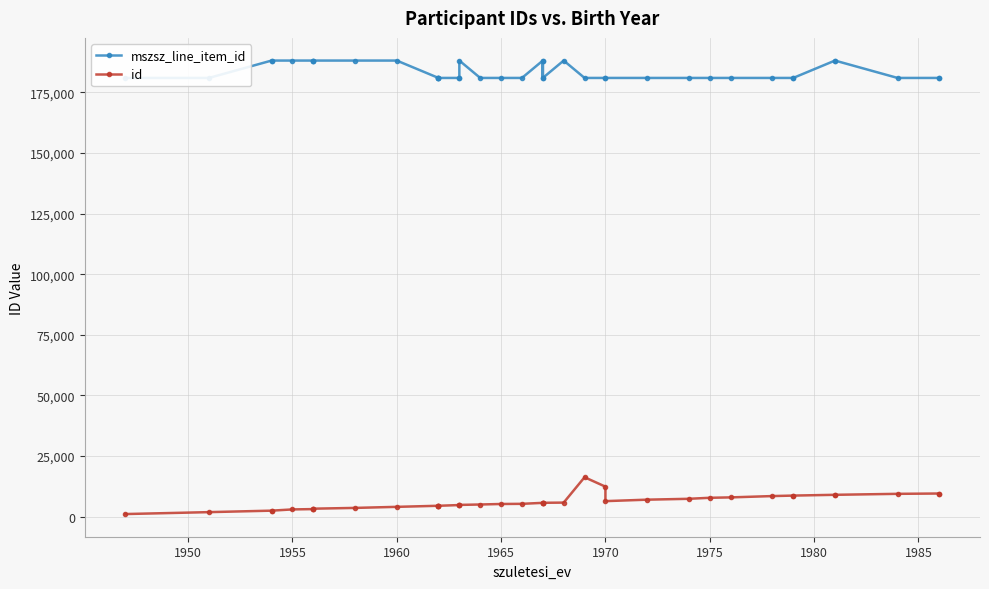

What are all the series names shown in the legend?

mszsz_line_item_id, id